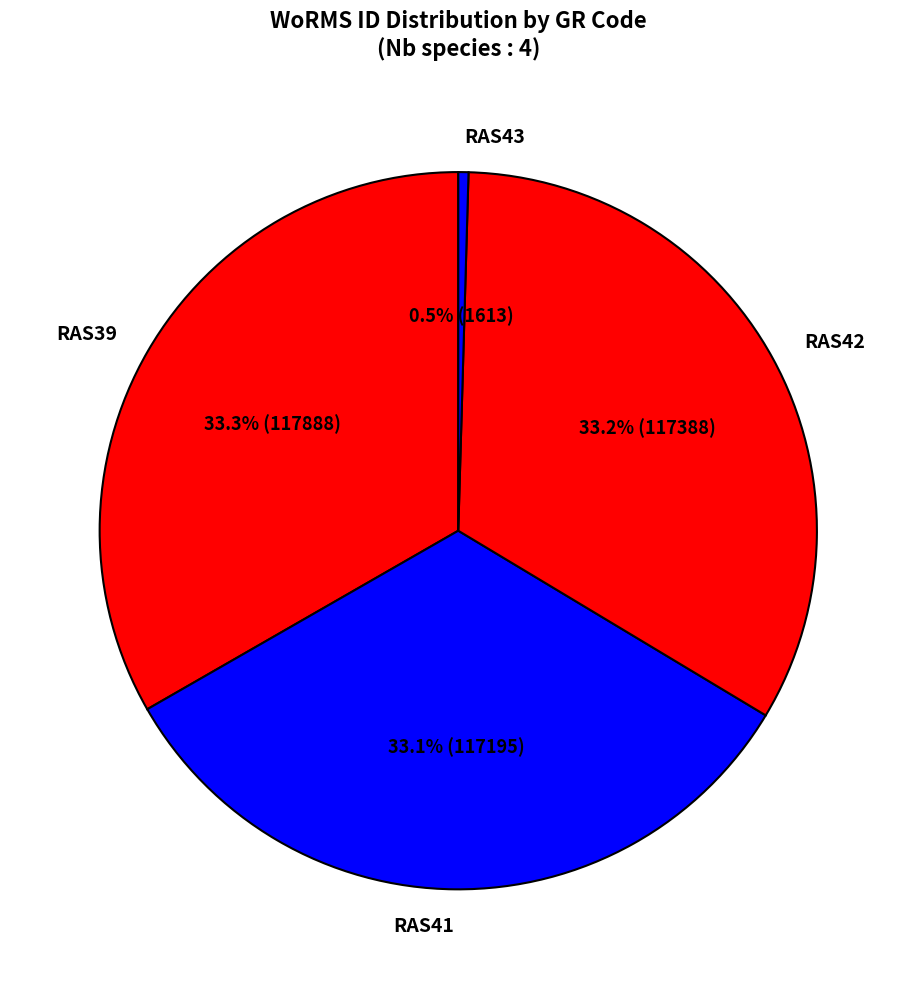

To the nearest percent, what is the combined percentage of RAS43 and RAS41?

34%